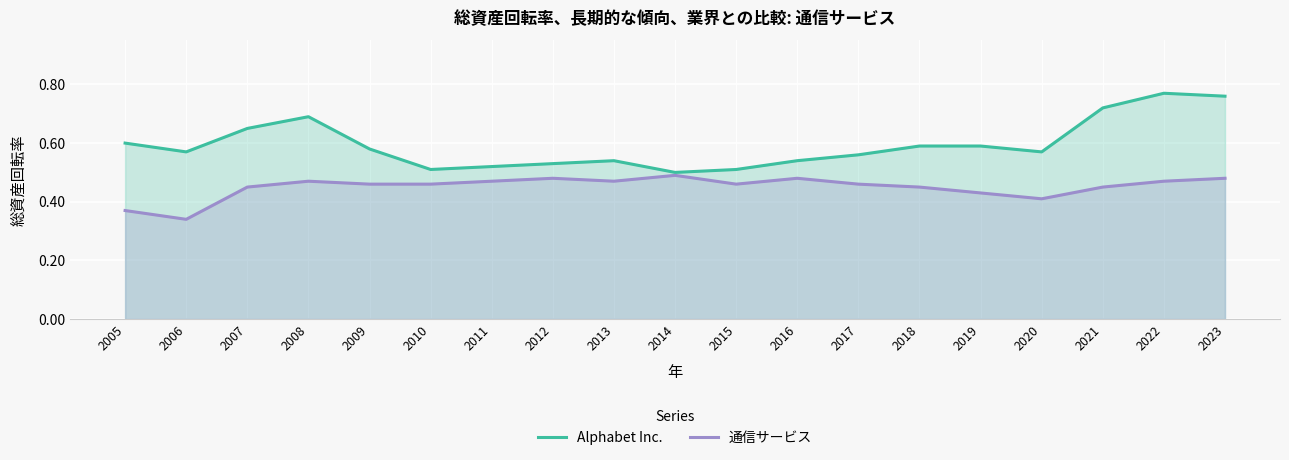

Count the 通信サービス values in the range 0 to 1.

19